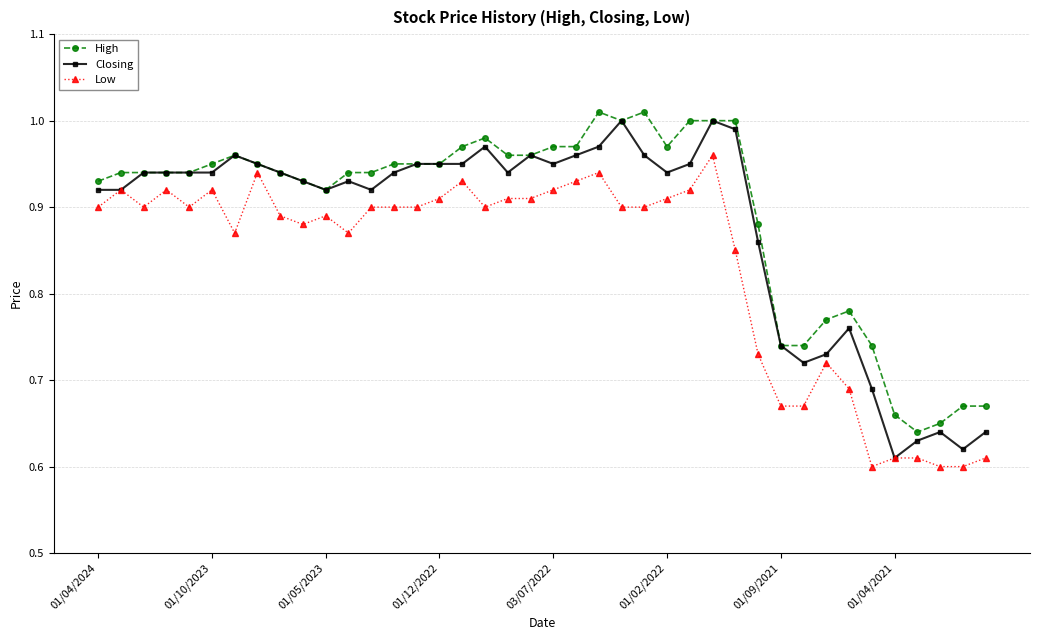

At how many categories does at least one series exceed 0?

40